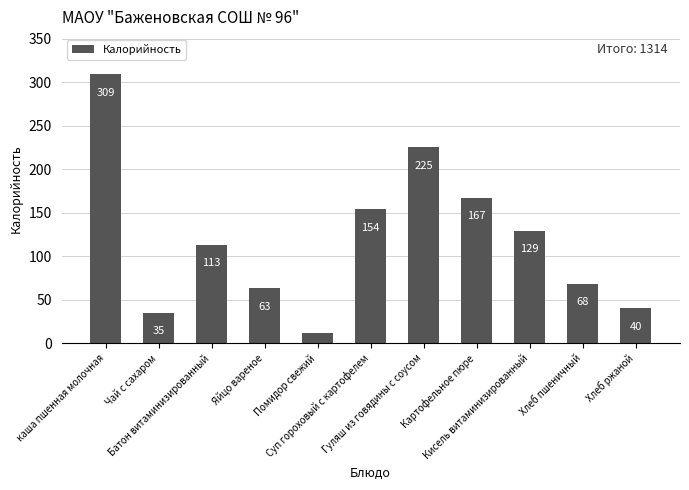

Rank the categories by value from highest to lowest.

каша пшенная молочная, Гуляш из говядины с соусом, Картофельное пюре, Суп гороховый с картофелем, Кисель витаминизированный, Батон витаминизированный, Хлеб пшеничный, Яйцо вареное, Хлеб ржаной, Чай с сахаром, Помидор свежий